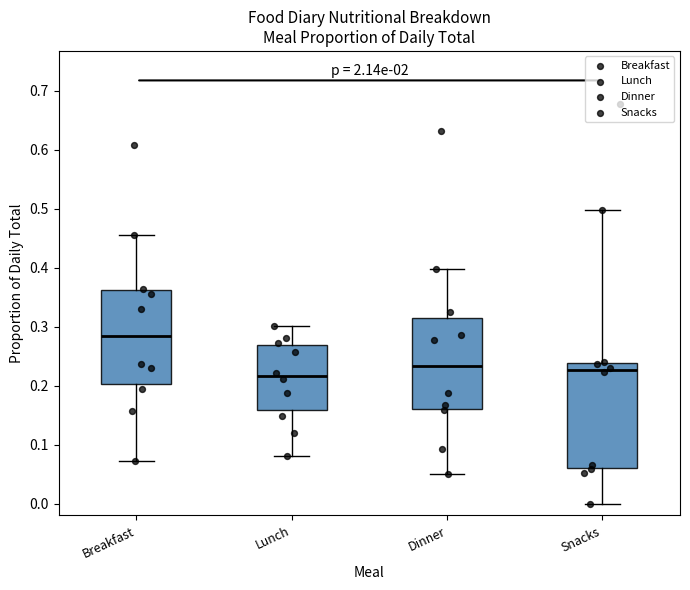

Reading left to right, read every box against the y-axis: the position of its median line, the range the box covers, and the ends of its whiskers. The values are not printed on the chart, so give them approximately, as read against the axis.

Breakfast: median 0.28, box 0.20 to 0.36, whiskers 0.07 to 0.46
Lunch: median 0.22, box 0.16 to 0.27, whiskers 0.08 to 0.30
Dinner: median 0.23, box 0.16 to 0.32, whiskers 0.05 to 0.40
Snacks: median 0.23, box 0.06 to 0.24, whiskers 0.00 to 0.50